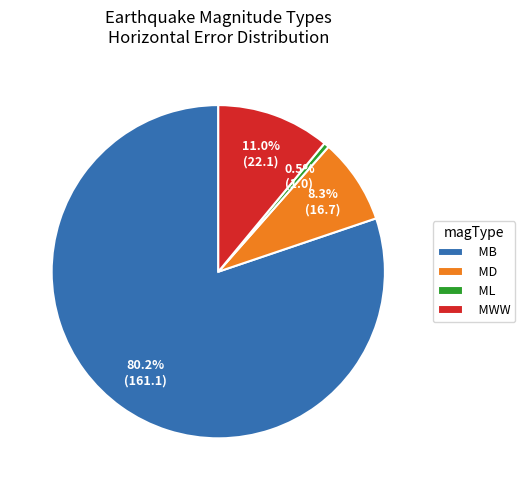

Is the sum of MB and ML greater than half?

Yes